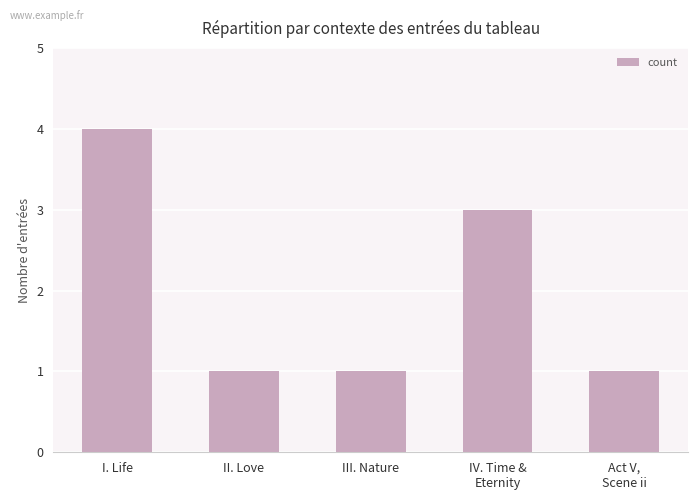

What value does the data have at Act V,
Scene ii?

1